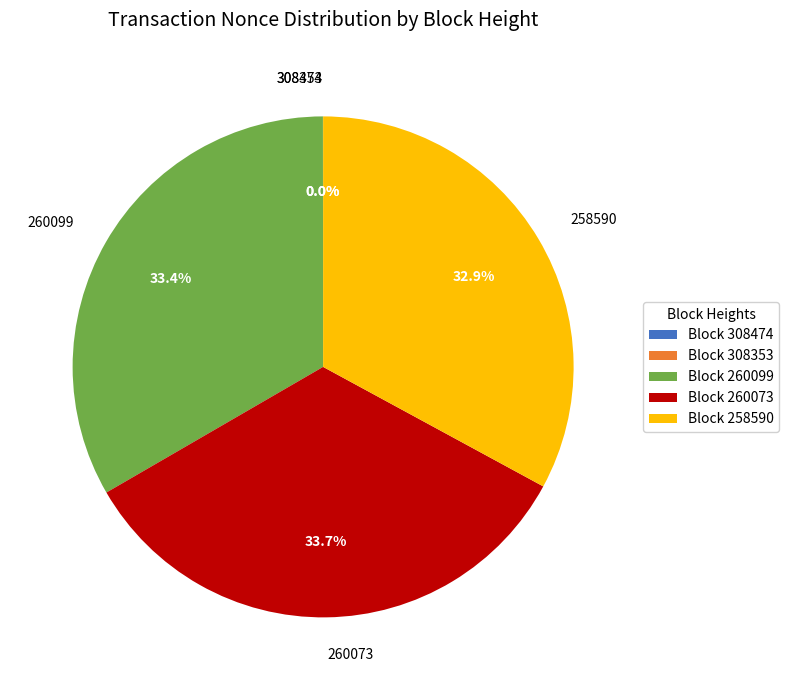

Approximately how many times larger is the value at 260099 compared to 260073?

1.0